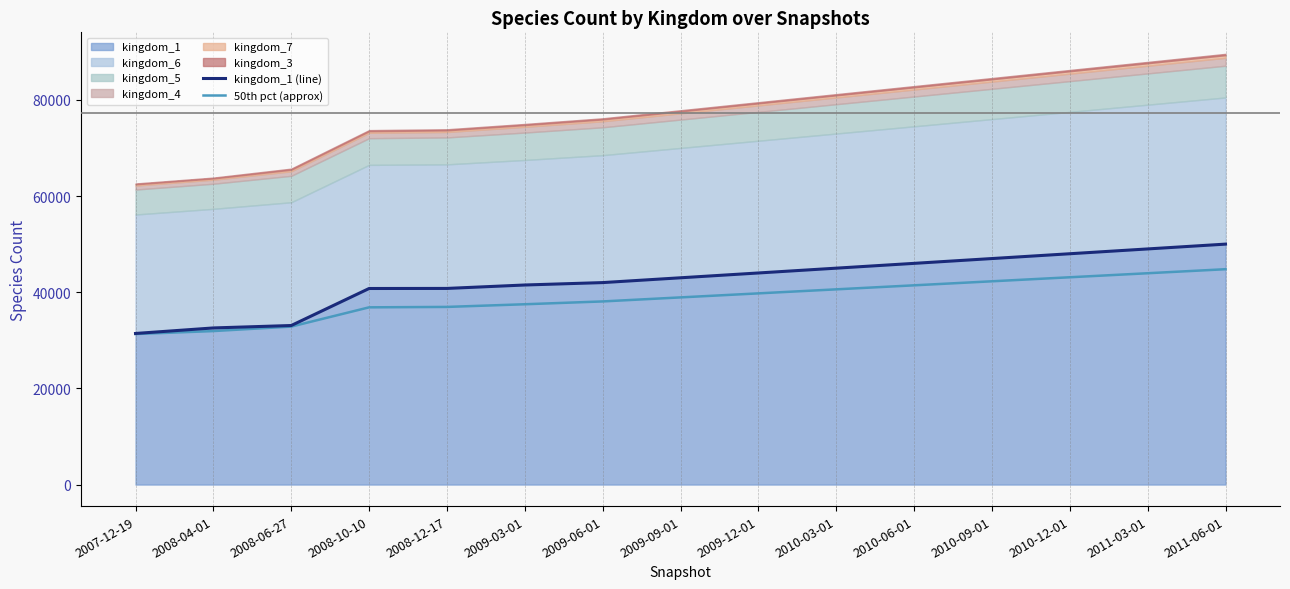

What is the sum of all kingdom_1 (line) values?

634122.0